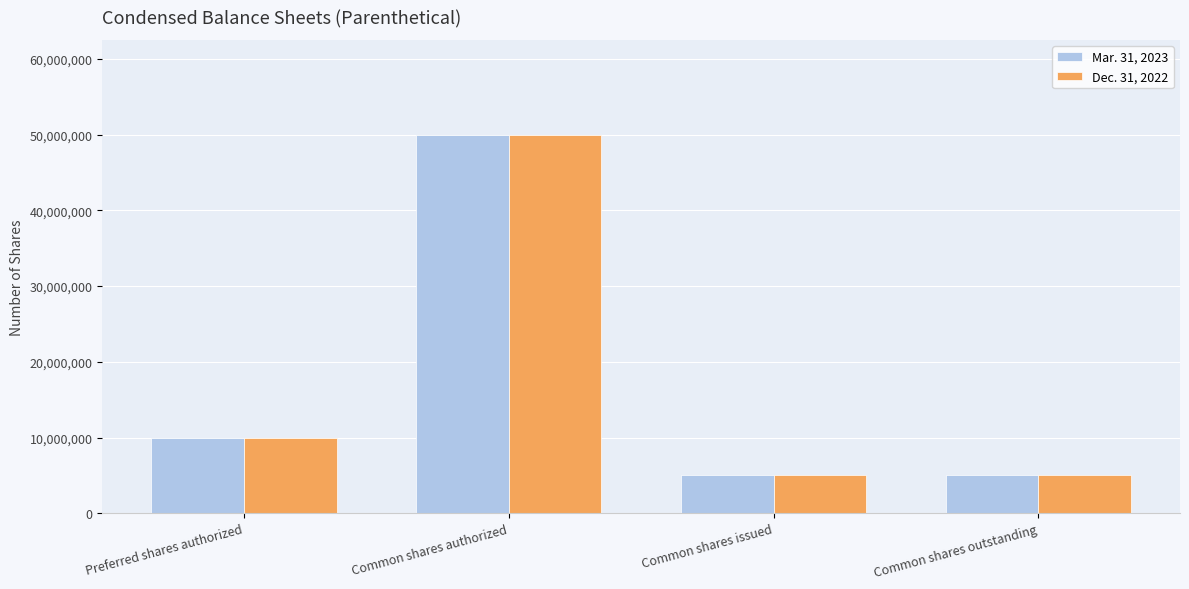

What is the value of the Mar. 31, 2023 bar at the 4th from the left?

5000000